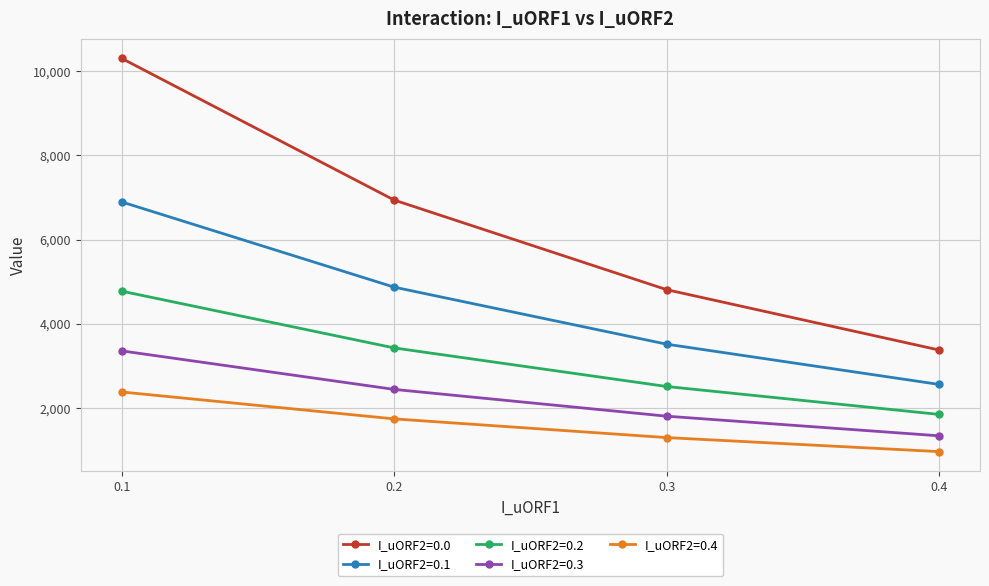

Between 0.3 and 0.4, which series saw the biggest shift?

I_uORF2=0.0